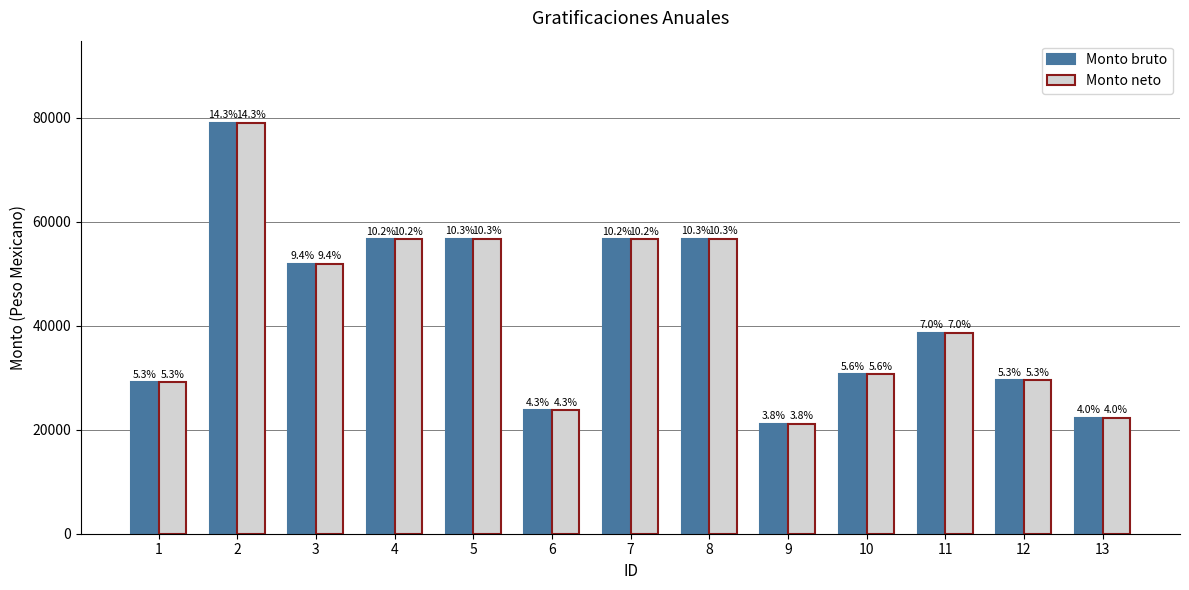

True or false: Monto neto has a value of 38580.1 at 11.

True